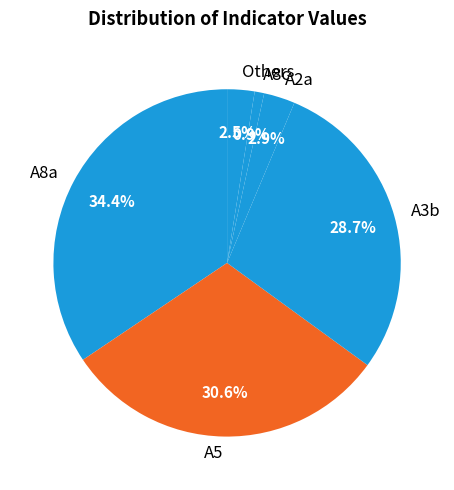

Combined, do A5 and A2a account for over 50%?

No